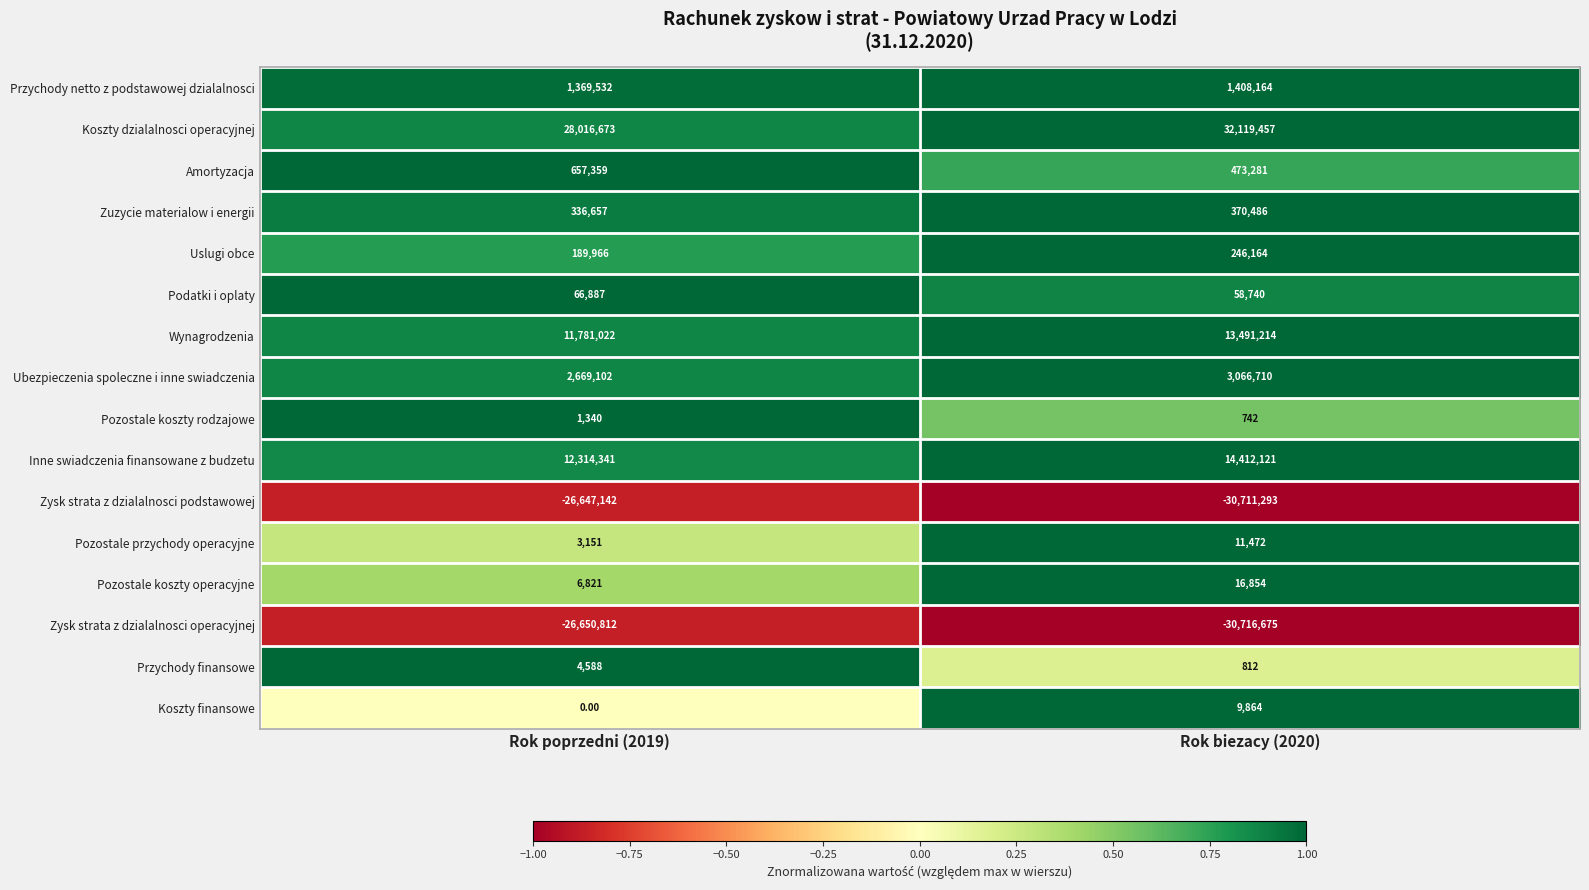

Which series has the largest range (max minus min)?

Koszty dzialalnosci operacyjnej